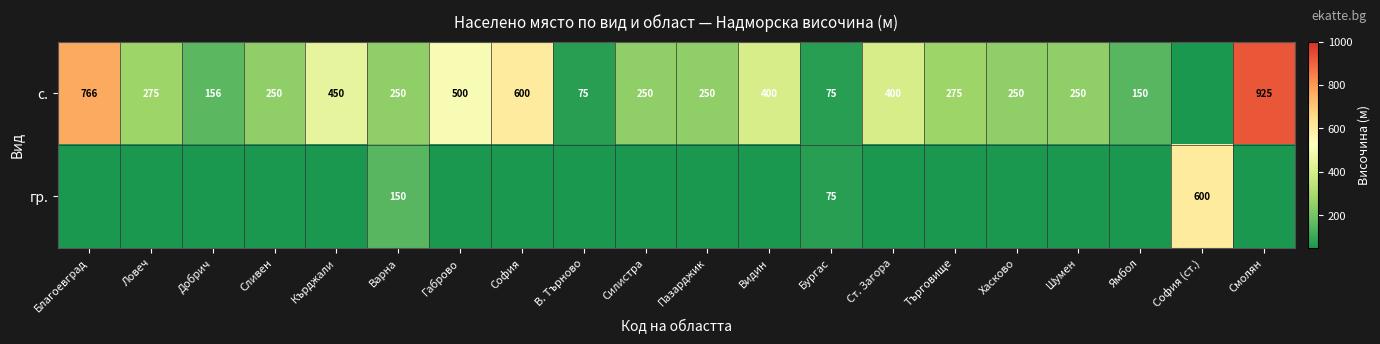

The value of с. at Сливен is 71.5. True or false?

False